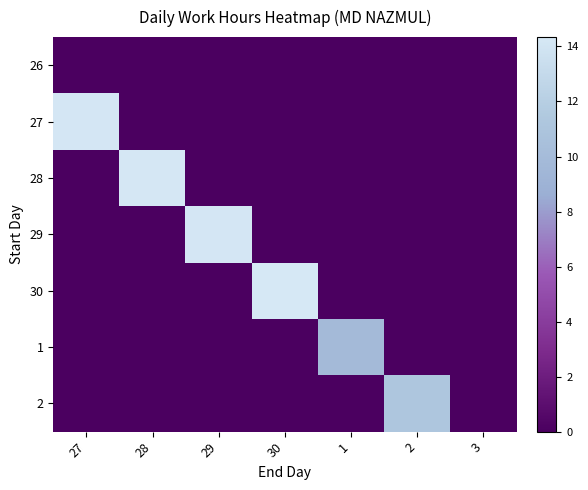

Which has a higher value, 2 or 29?

2